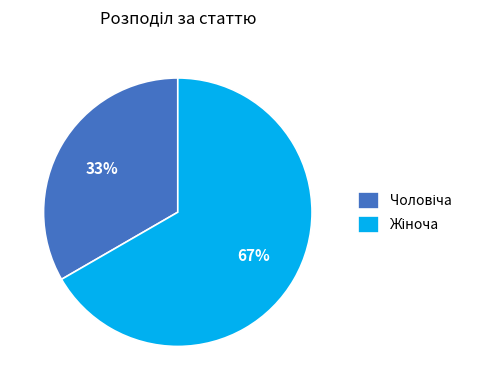

Is there any slice that represents more than half of the pie?

Yes